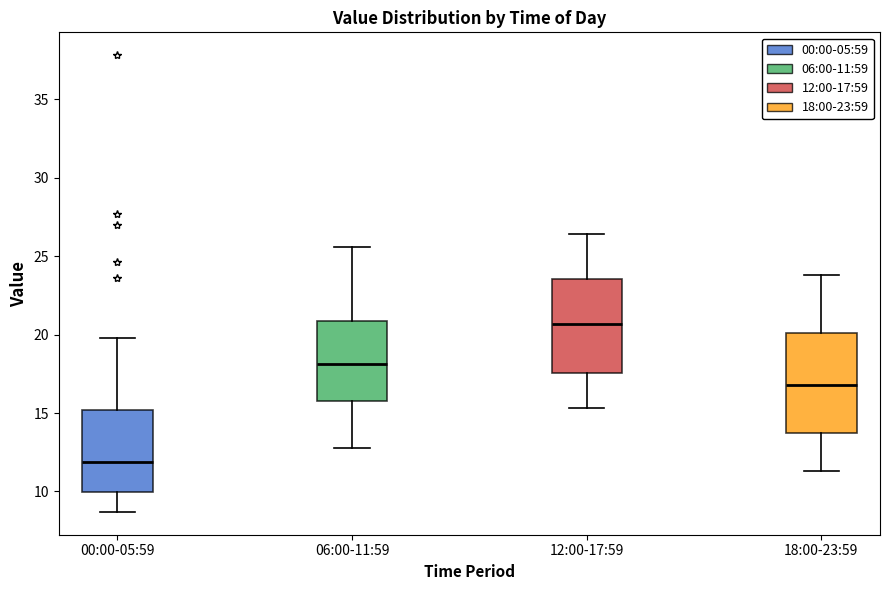

Where is the upper edge of the box for 18:00-23:59 on the y-axis? The values are not printed on the chart, so give them approximately, as read against the axis.

20.0